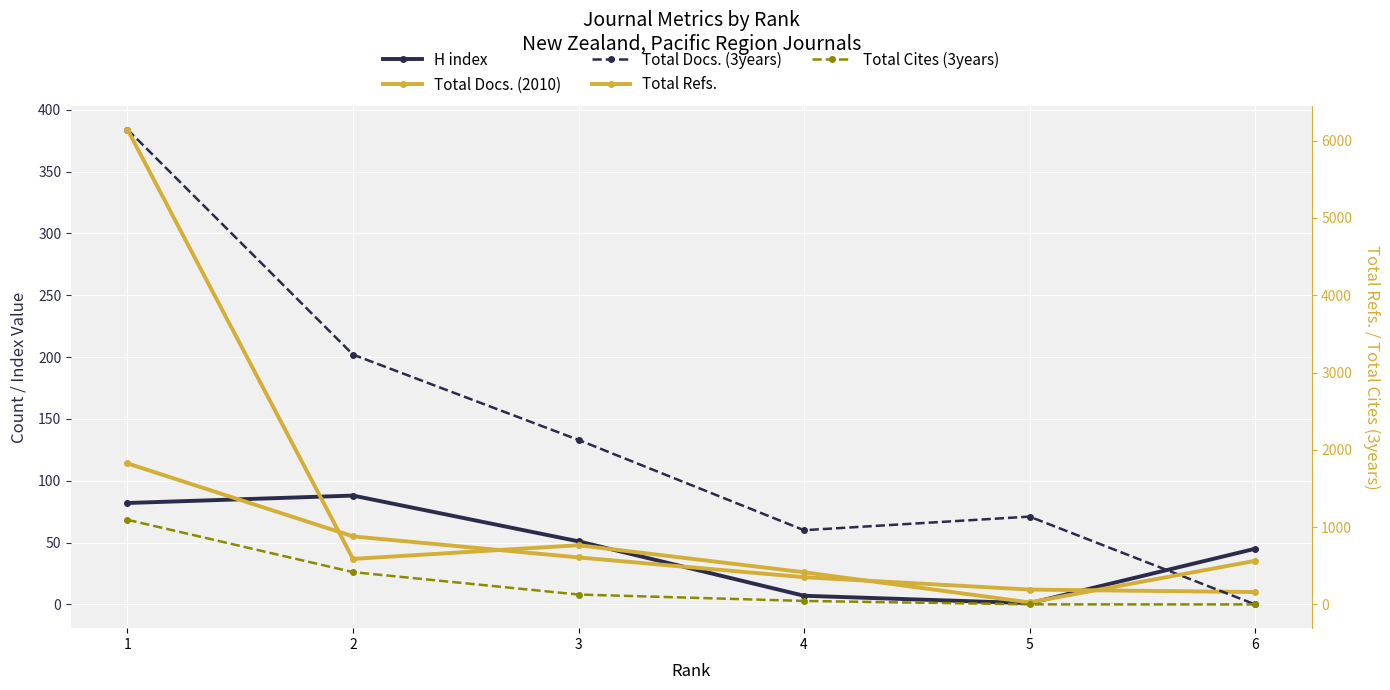

At which category is the sum across all series the highest?

1